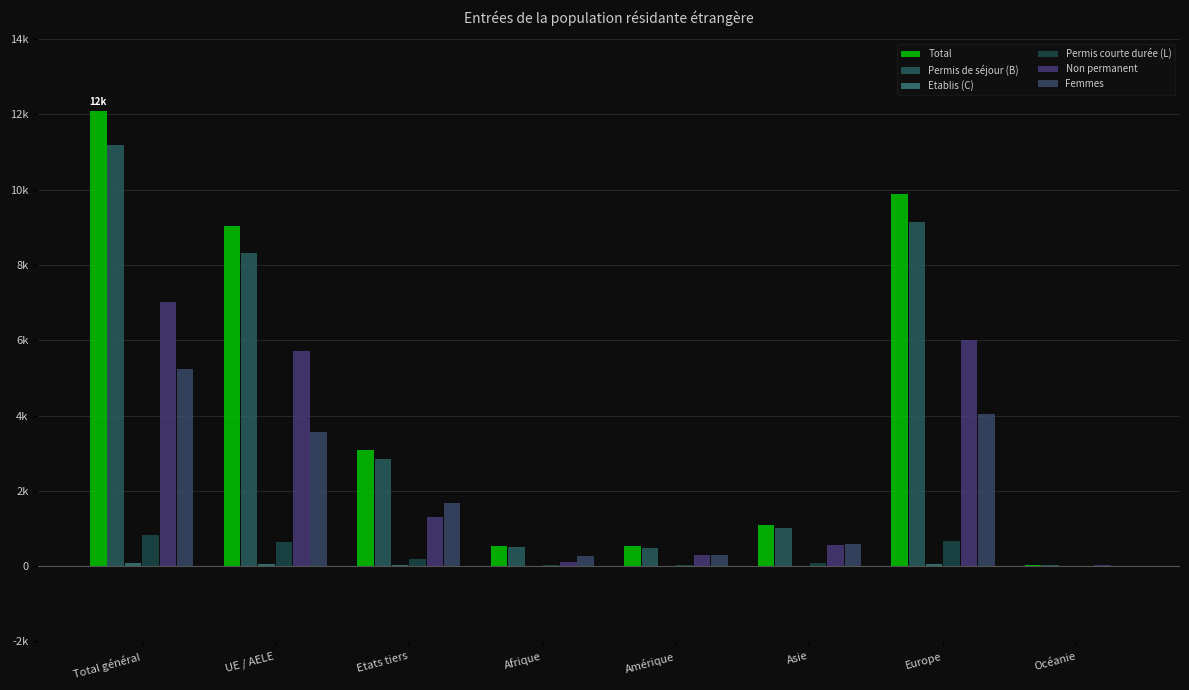

Which series has the largest total across all categories?

Total